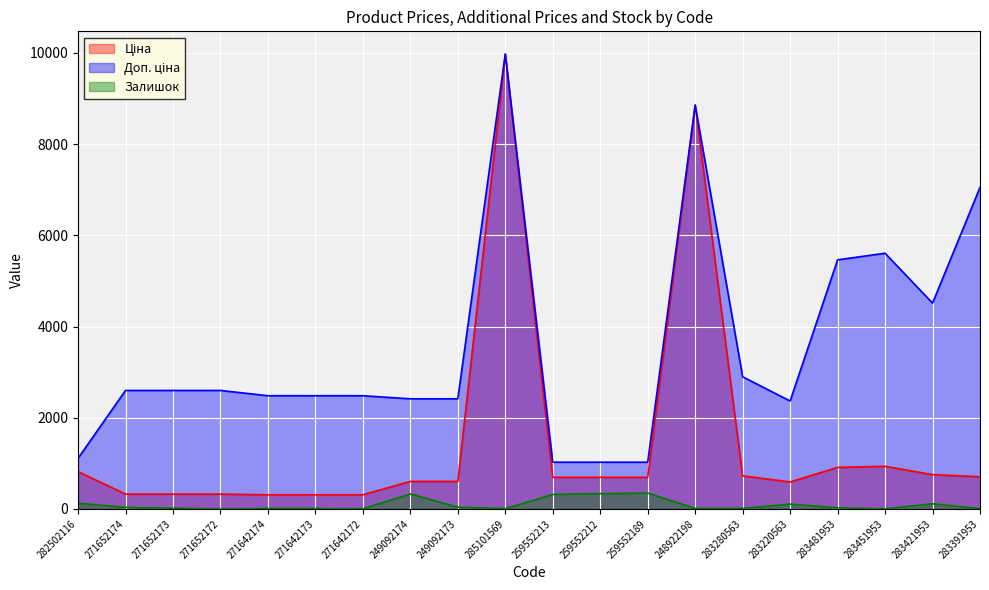

The value of Доп. ціна at 283220563 is 2366.5. True or false?

True